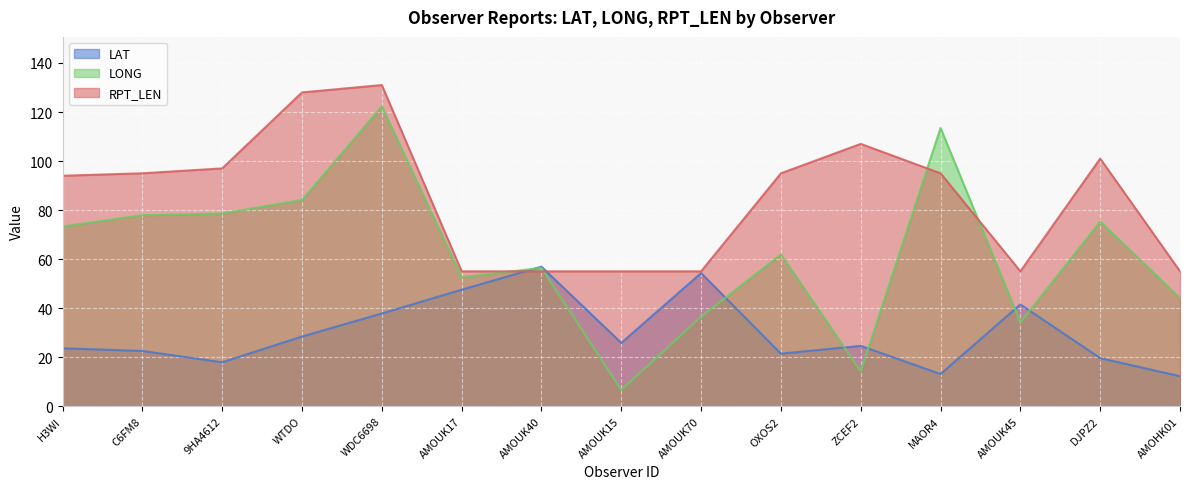

What position from the left is MAOR4?

12